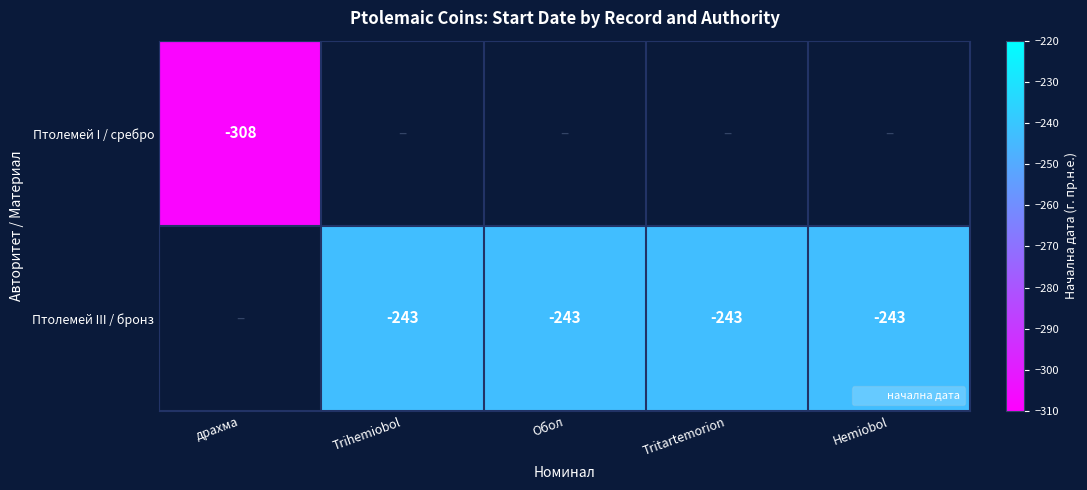

What is the sum of the Птолемей III / бронз values at Trihemiobol and Tritartemorion?

-486.0